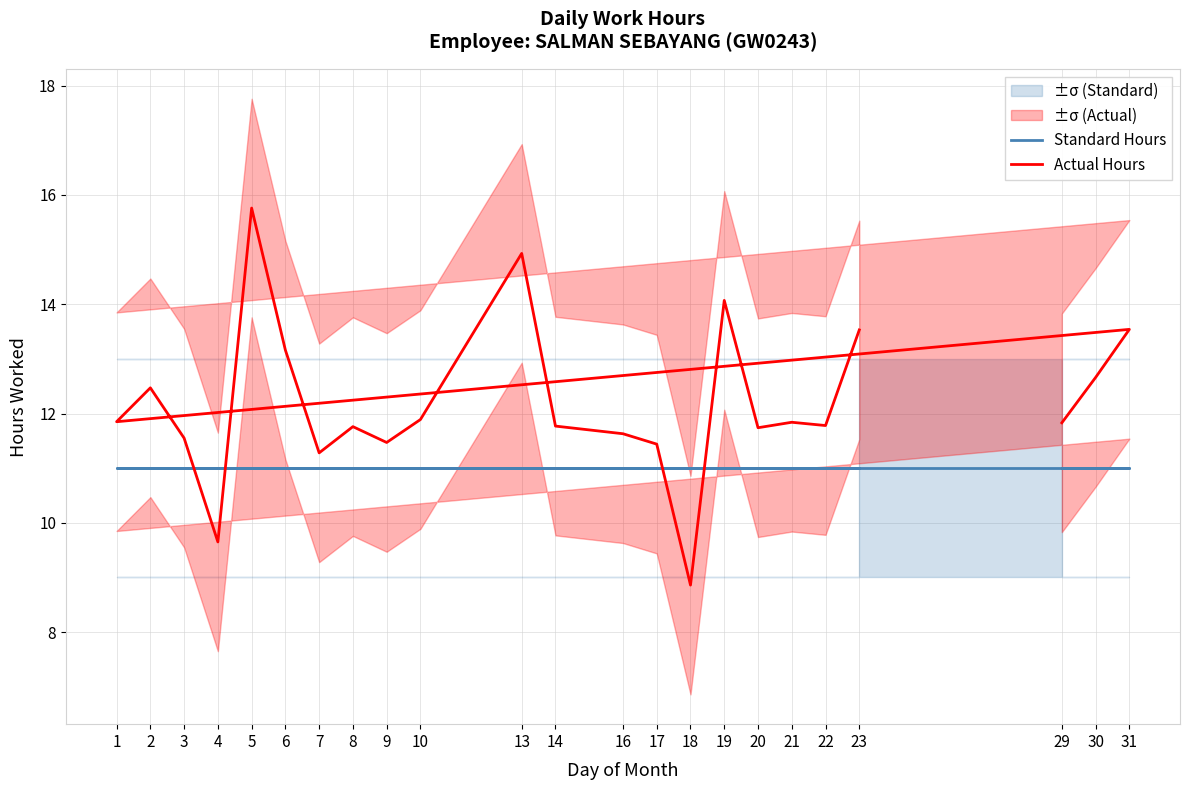

What is the maximum value for Actual Hours?

15.8